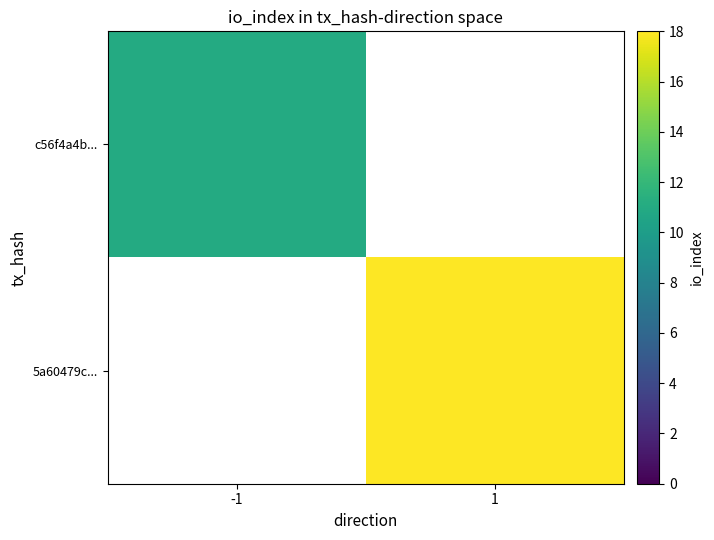

The value of c56f4a4b... at -1 is 11.0. True or false?

True